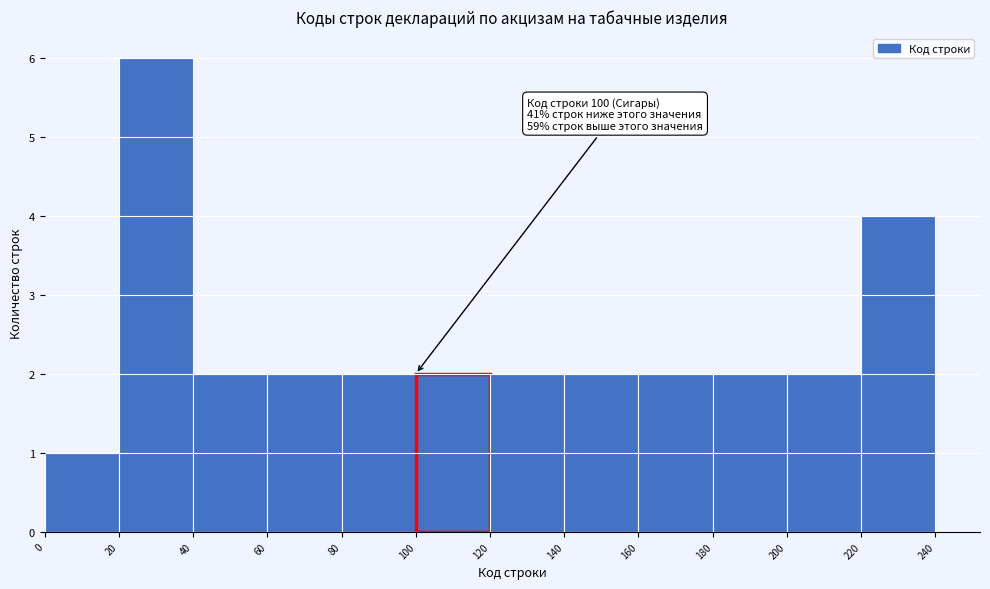

Which range on the x-axis has the tallest bar?

20 to 40